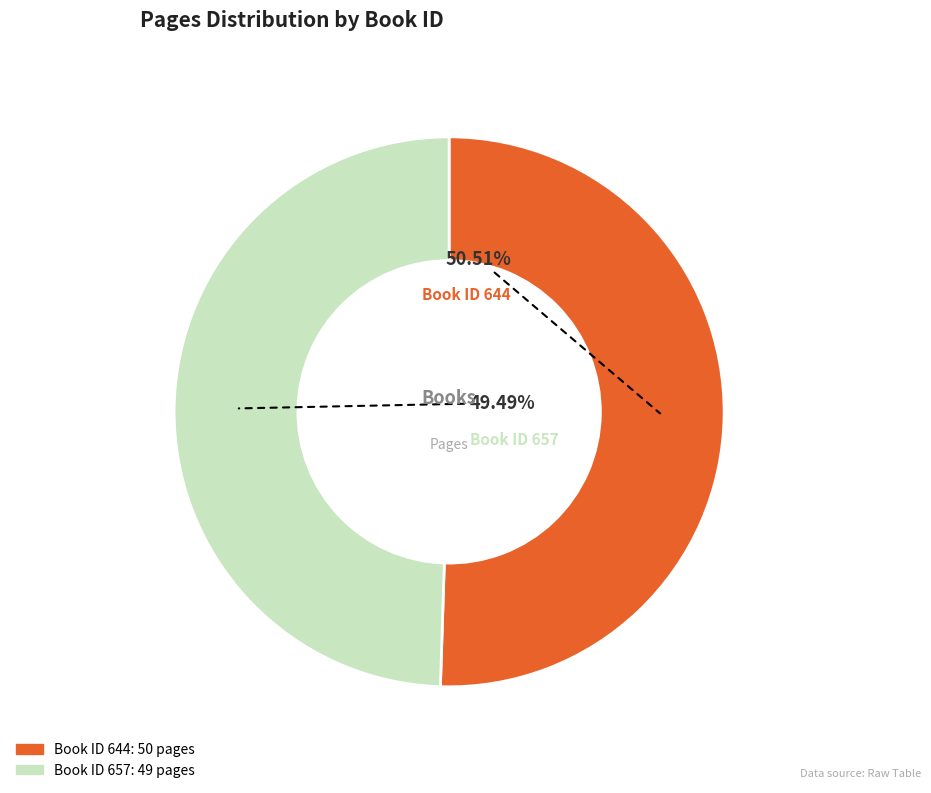

Is there a majority slice in this chart?

Yes